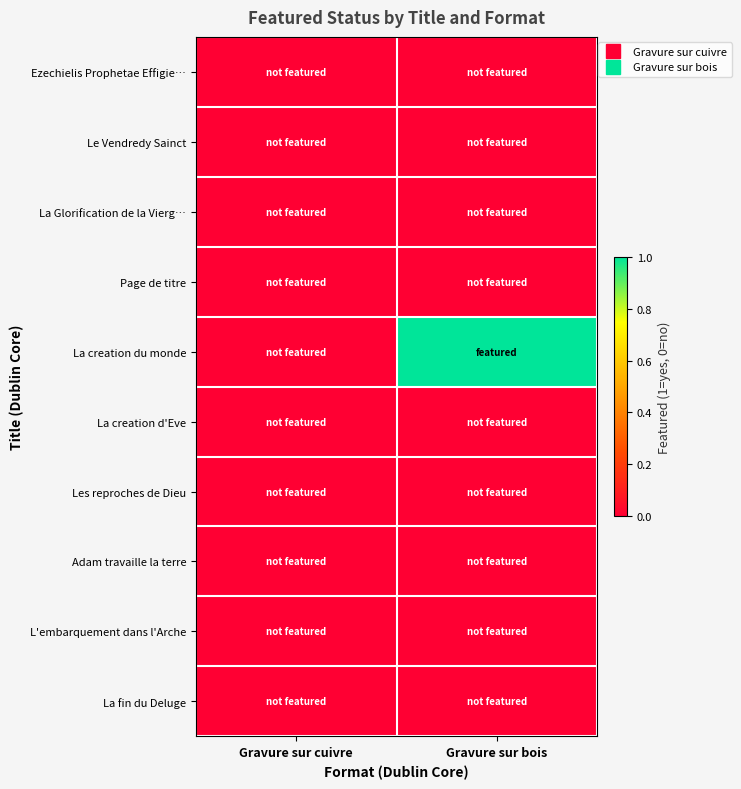

Reading left to right, list all the values displayed in this chart.

Ezechielis Prophetae Effigie…: Gravure sur cuivre=0	Gravure sur bois=0
Le Vendredy Sainct: Gravure sur cuivre=0	Gravure sur bois=0
La Glorification de la Vierg…: Gravure sur cuivre=0	Gravure sur bois=0
Page de titre: Gravure sur cuivre=0	Gravure sur bois=0
La creation du monde: Gravure sur cuivre=0	Gravure sur bois=1
La creation d'Eve: Gravure sur cuivre=0	Gravure sur bois=0
Les reproches de Dieu: Gravure sur cuivre=0	Gravure sur bois=0
Adam travaille la terre: Gravure sur cuivre=0	Gravure sur bois=0
L'embarquement dans l'Arche: Gravure sur cuivre=0	Gravure sur bois=0
La fin du Deluge: Gravure sur cuivre=0	Gravure sur bois=0